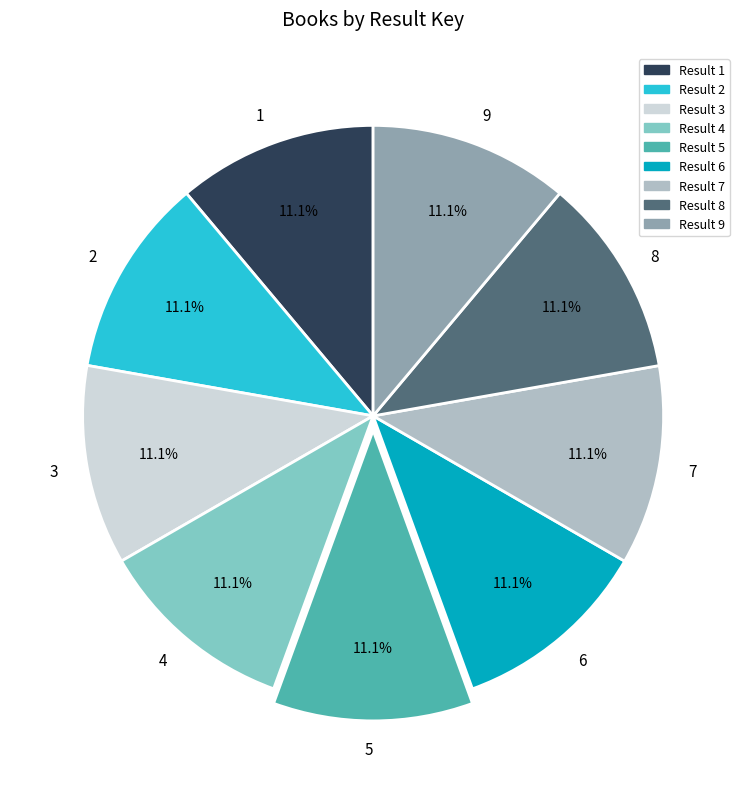

The 3 slice represents 11% of the pie. True or false?

True